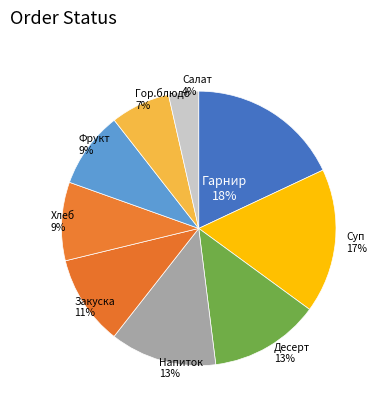

Count the number of slices in the pie.

9